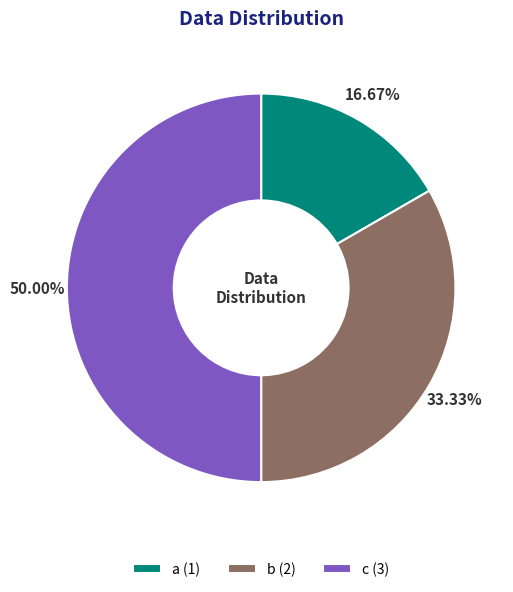

Does b (2) represent more than half of the total?

No